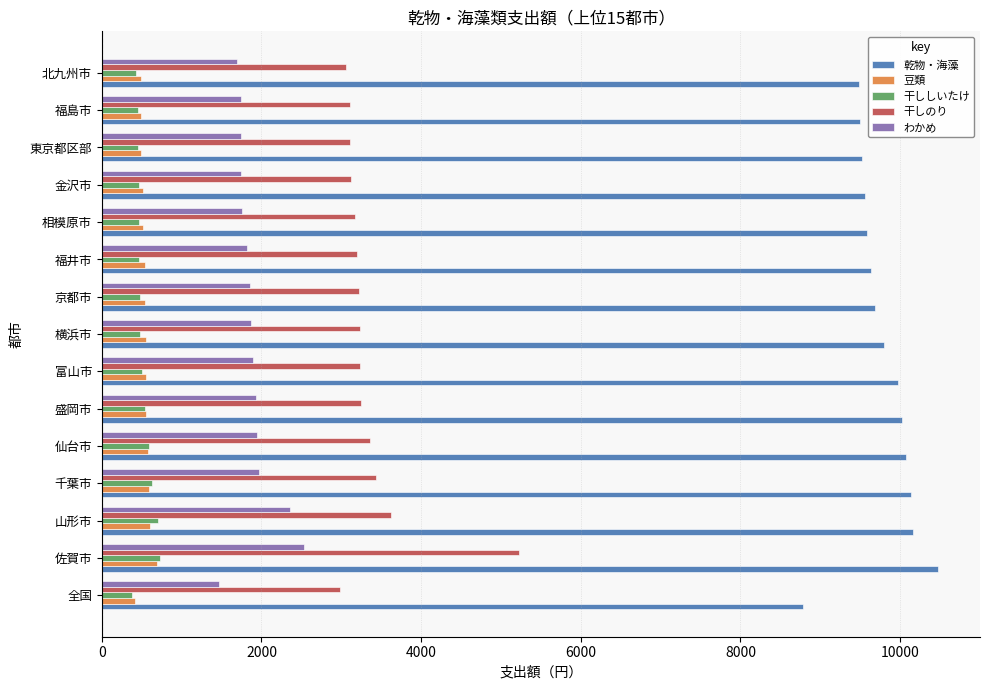

What is the total value across all series at 福島市?

15289